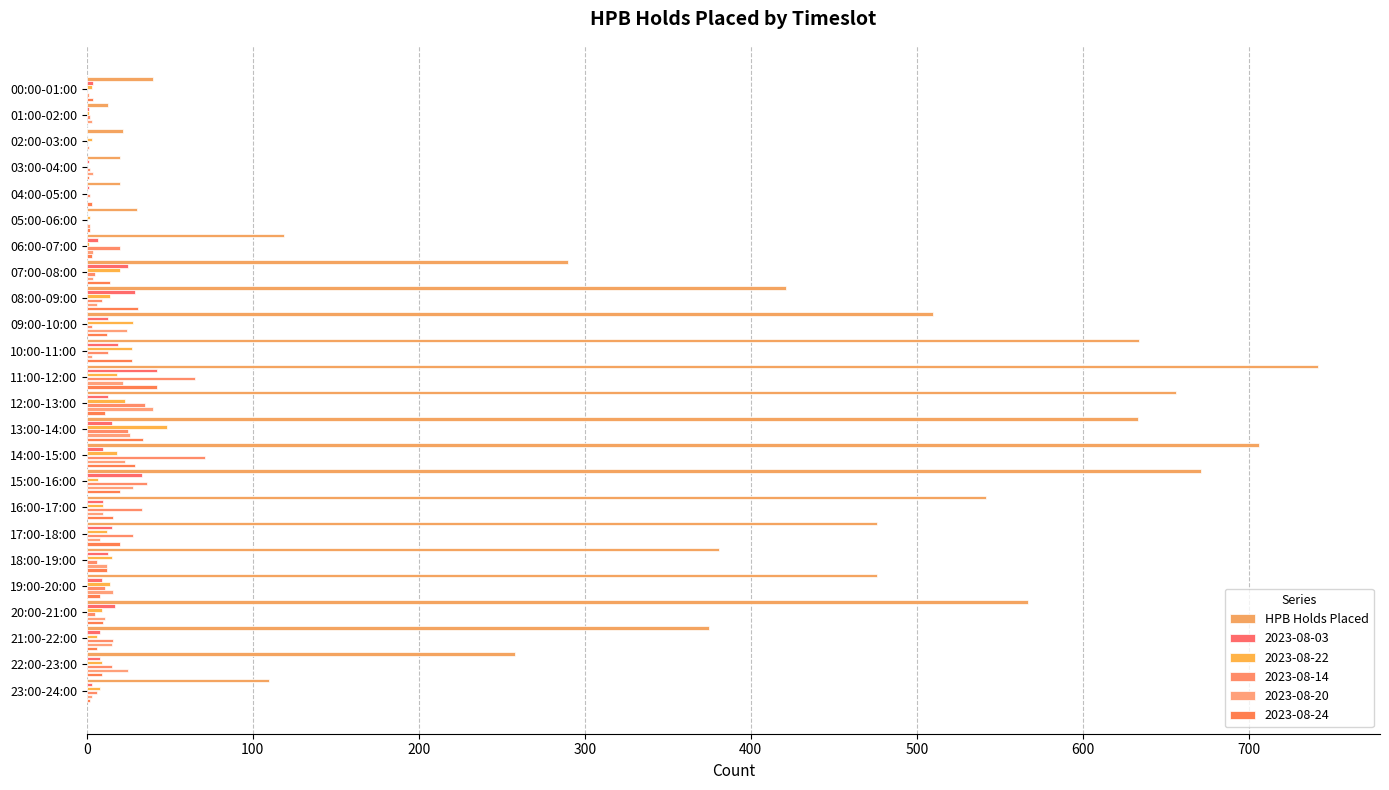

Count the number of data series in this chart.

6